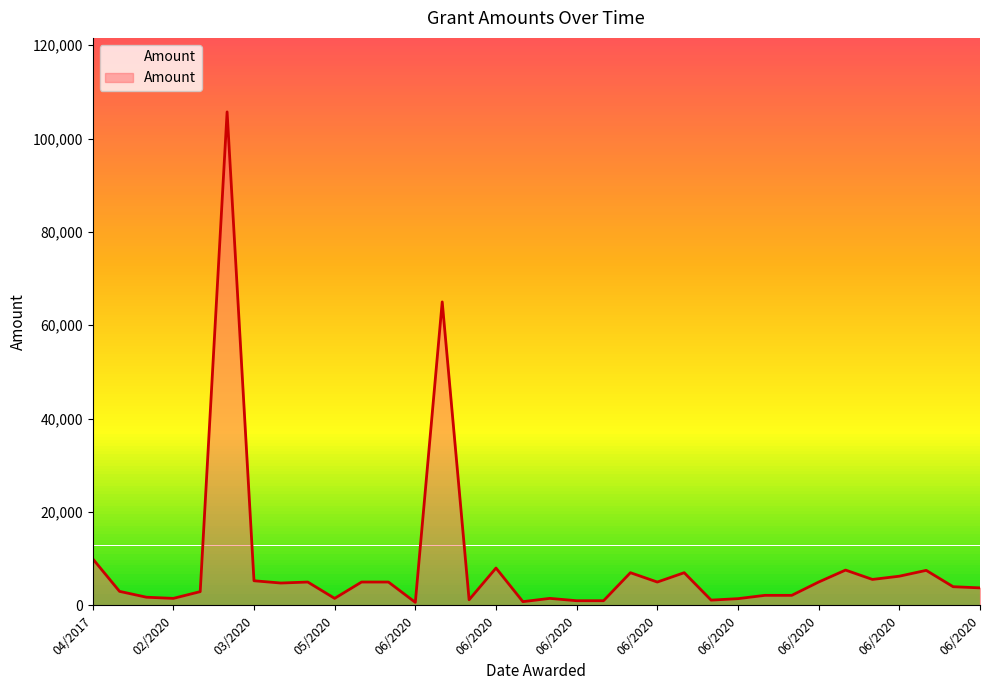

What is the maximum value shown in the chart?

105699.5